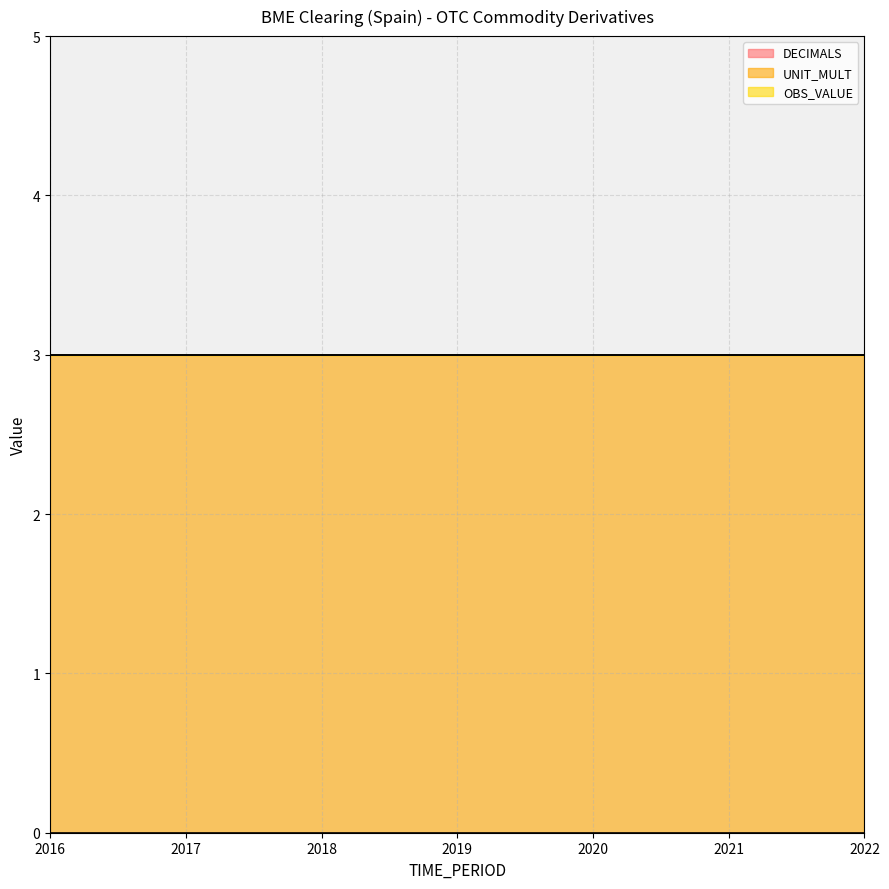

True or false: UNIT_MULT has a value of 4 at 2021.

False